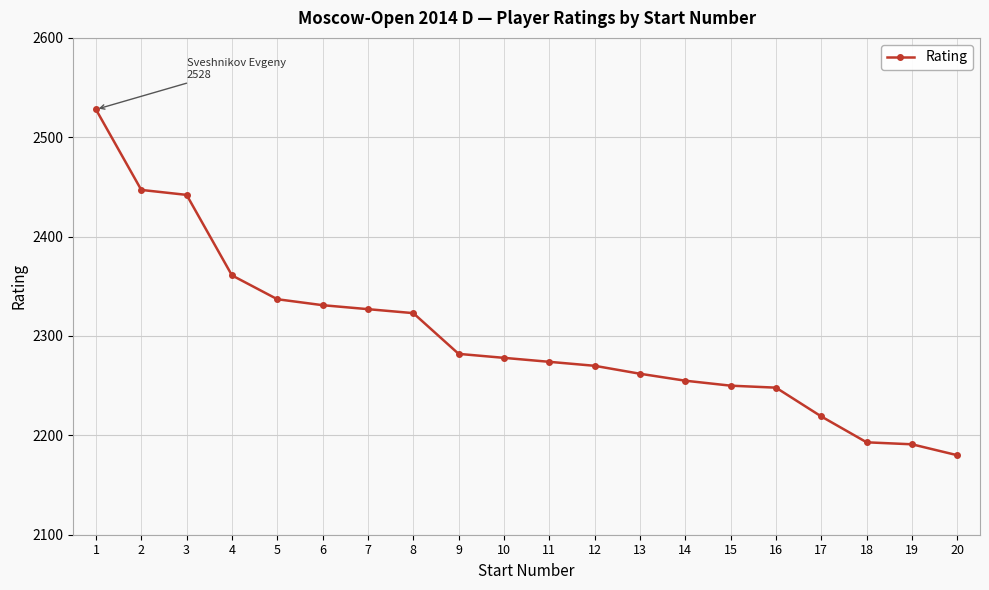

What is the sum of the values at 3 and 15?

4692